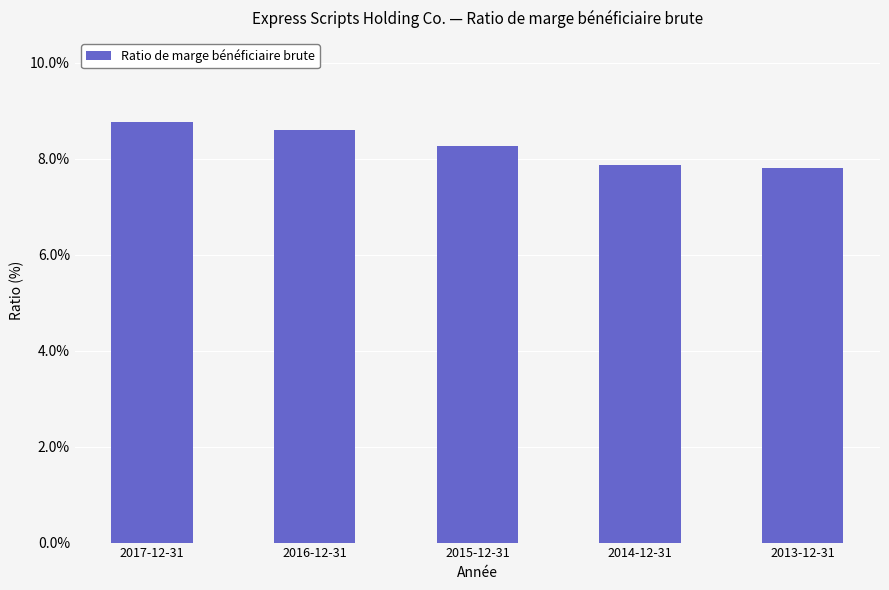

Does the chart contain any negative values?

No